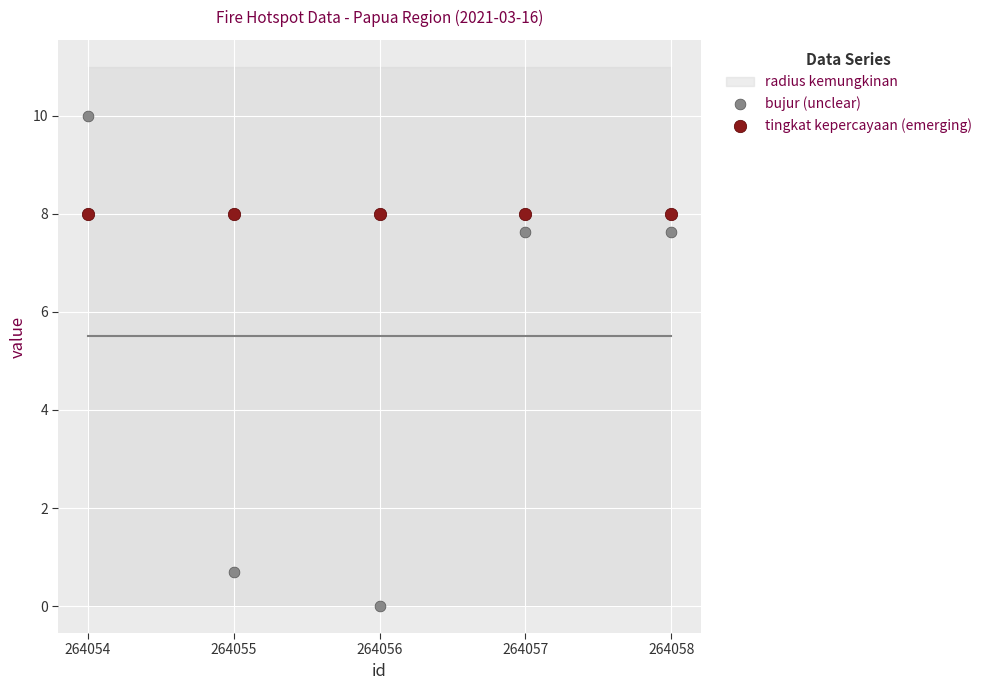

Which series reaches the minimum Y coordinate?

bujur (unclear)